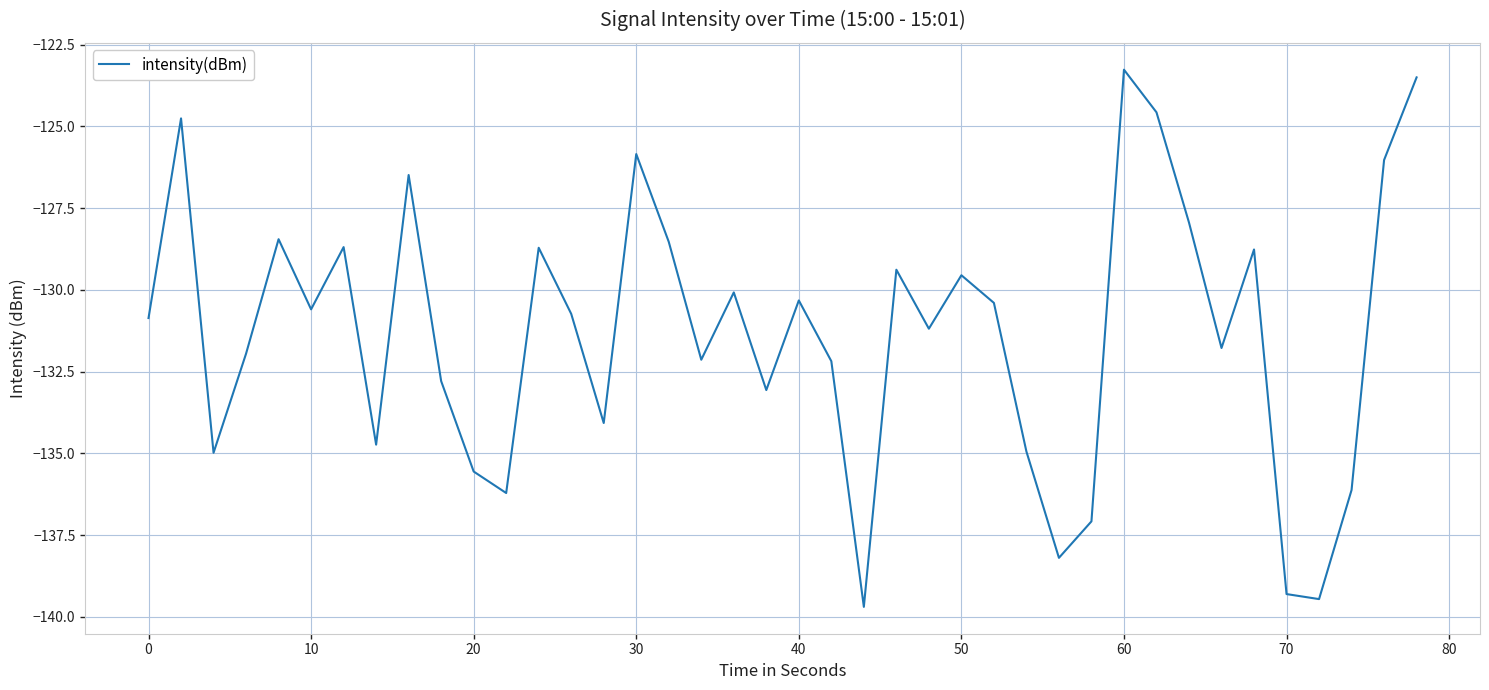

What is the maximum value shown in the chart?

-123.3